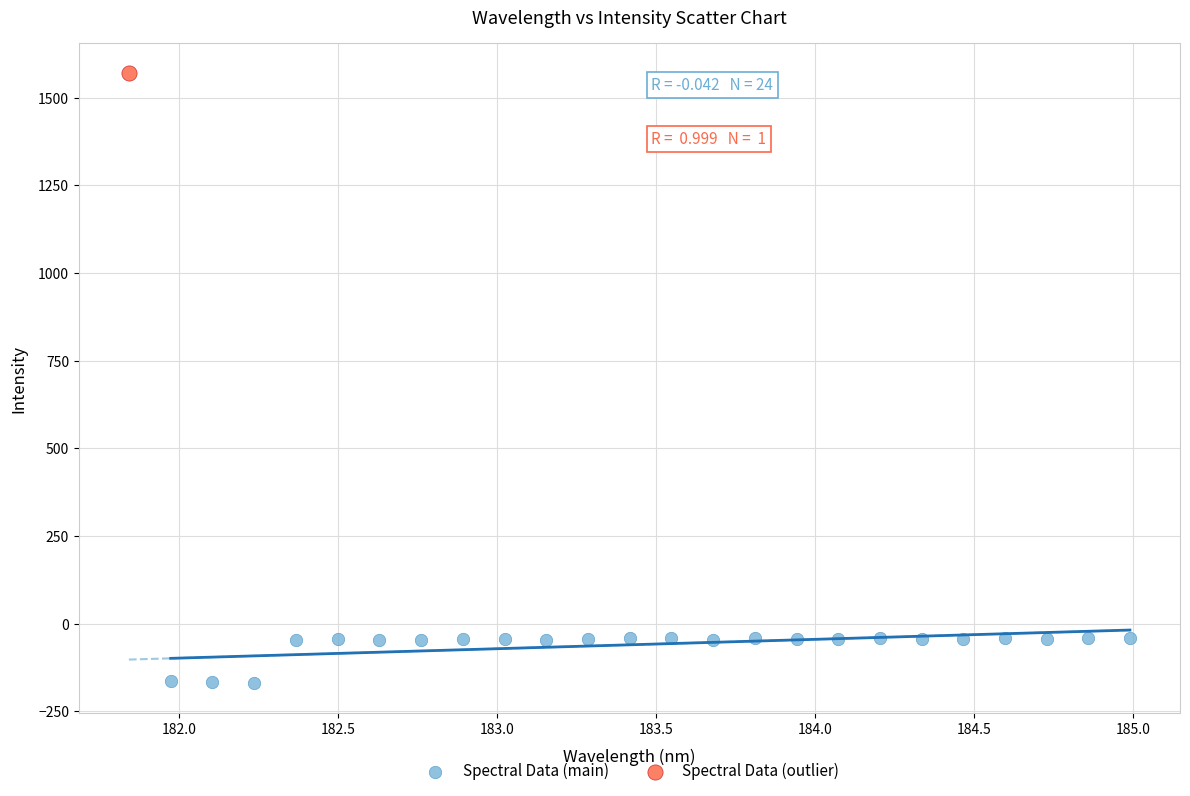

What are all the series names shown in the legend?

Spectral Data (main), Spectral Data (outlier)